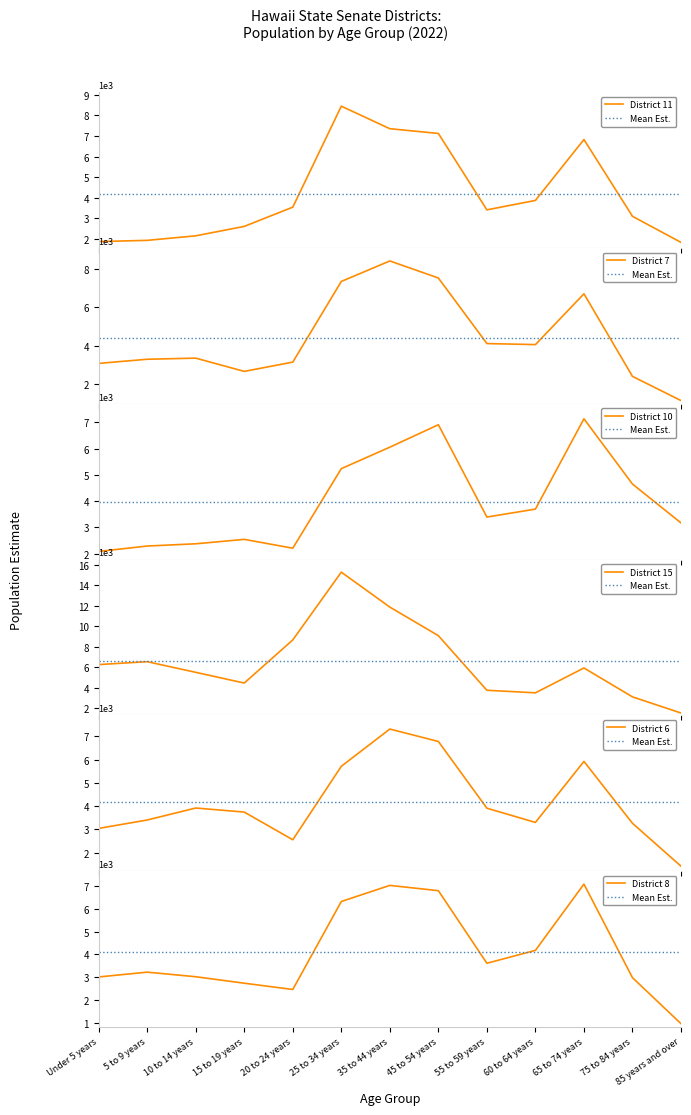

What is the average value of the State Senate District 6 (2022) series?

4178